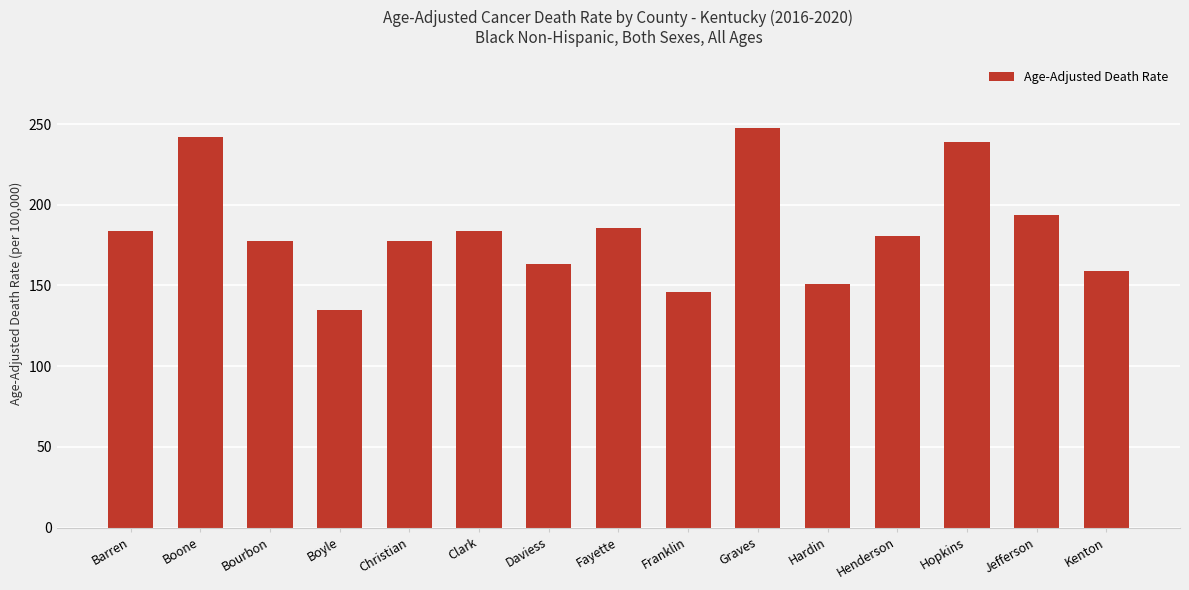

What is the change in value from Barren to Kenton?

-24.7